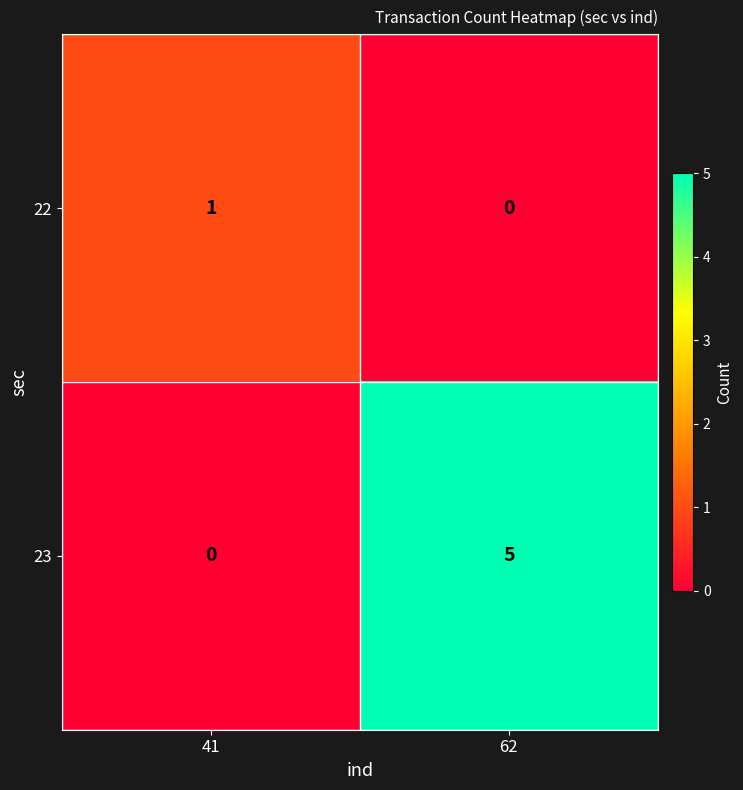

What is the total value across all series at 62?

5